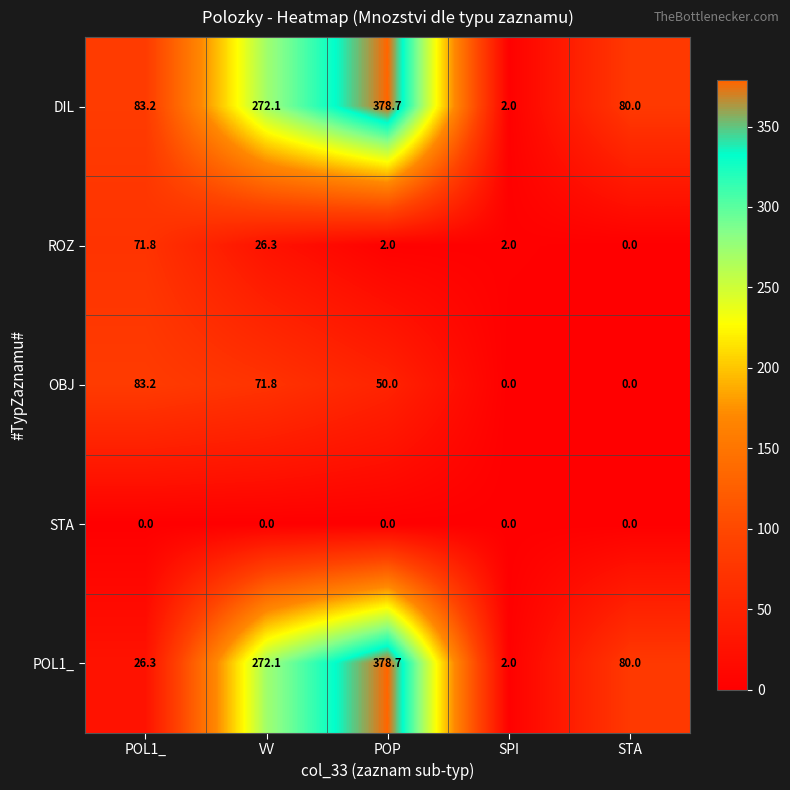

What is the difference between the highest and lowest values at SPI?

2.0